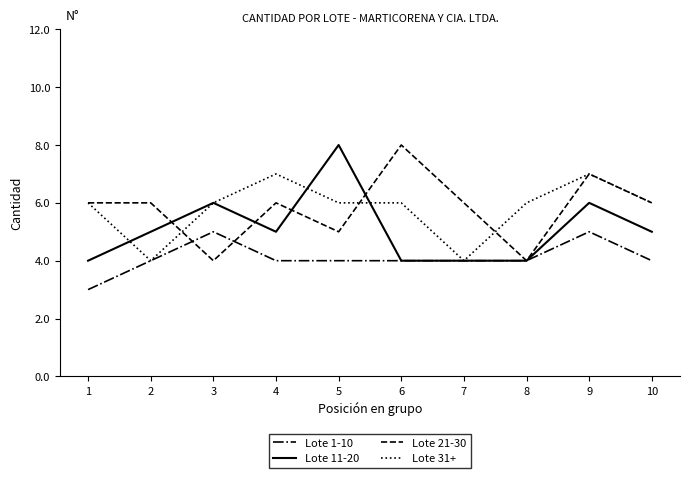

Is it true that Lote 11-20 equals 6 at 9?

True